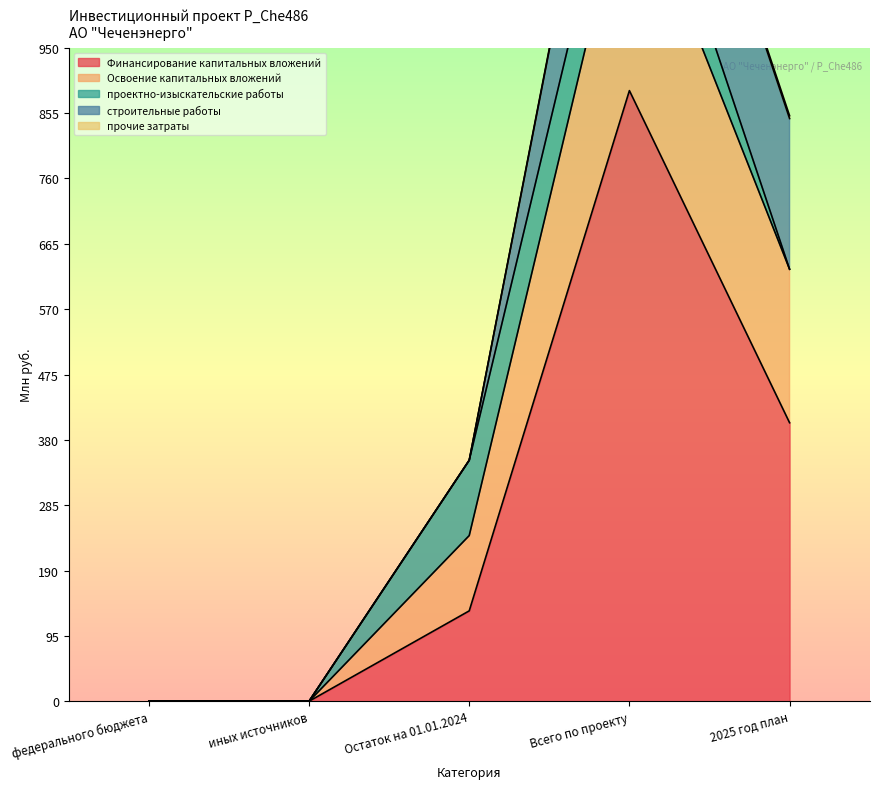

How many interior local peaks does the Освоение капитальных вложений series have?

1